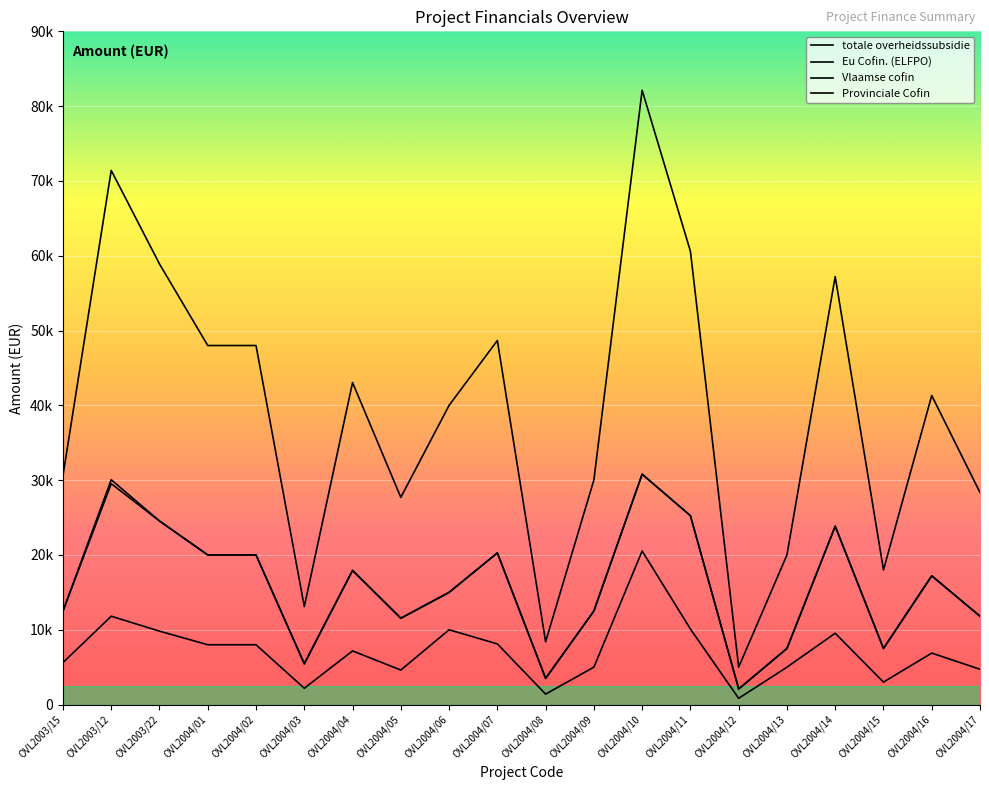

Does the chart display data point markers on the line(s)?

No